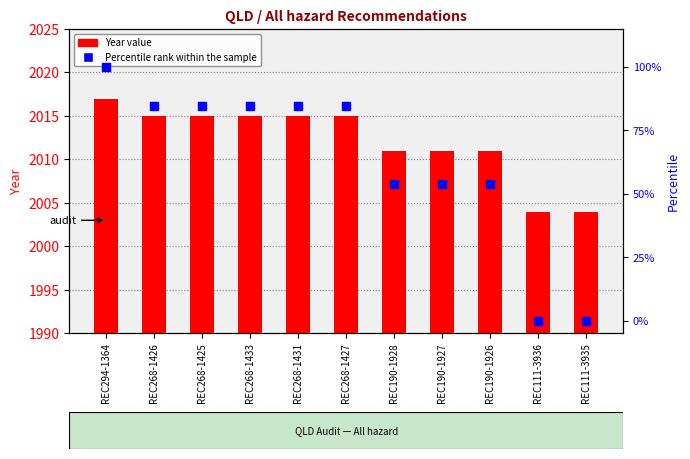

Which series reaches the maximum Y coordinate?

Year (count)